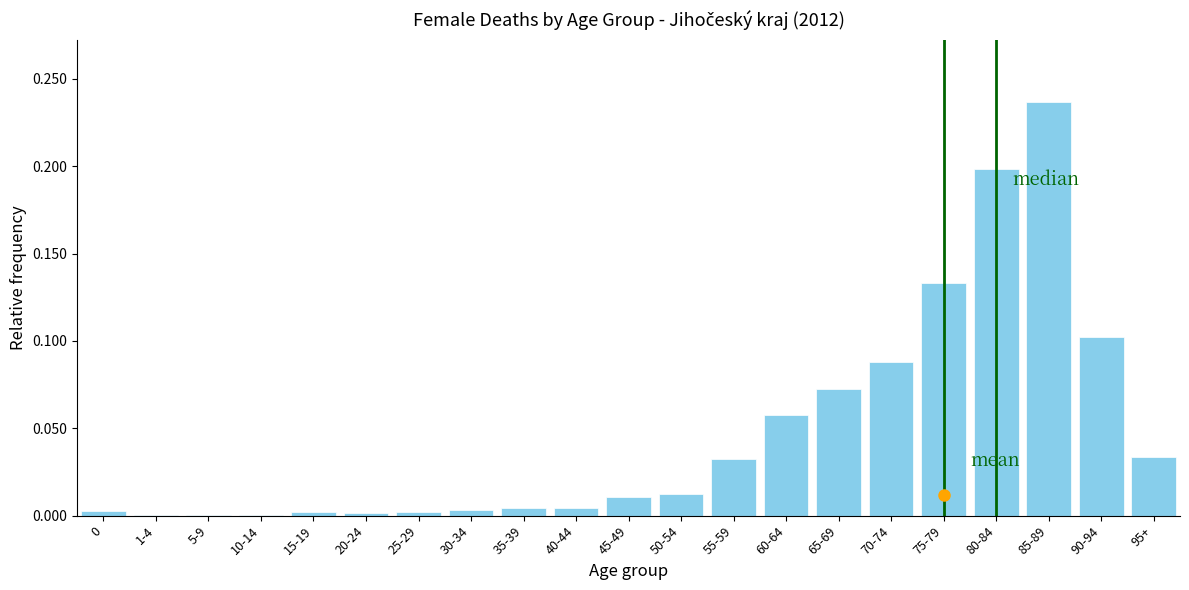

What is the sum of all values?

1.0